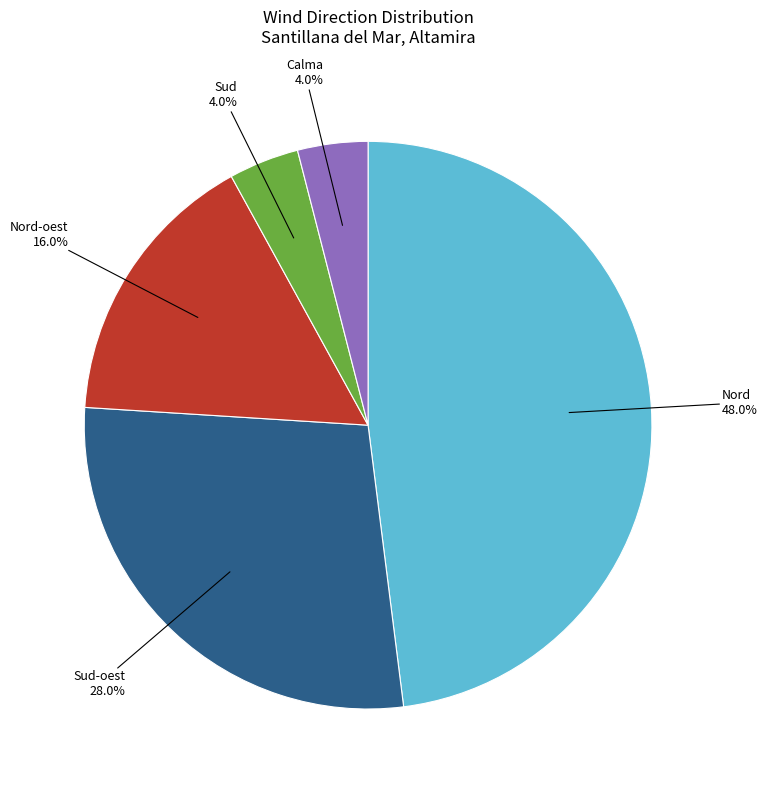

To the nearest percent, what is the average slice percentage?

20%